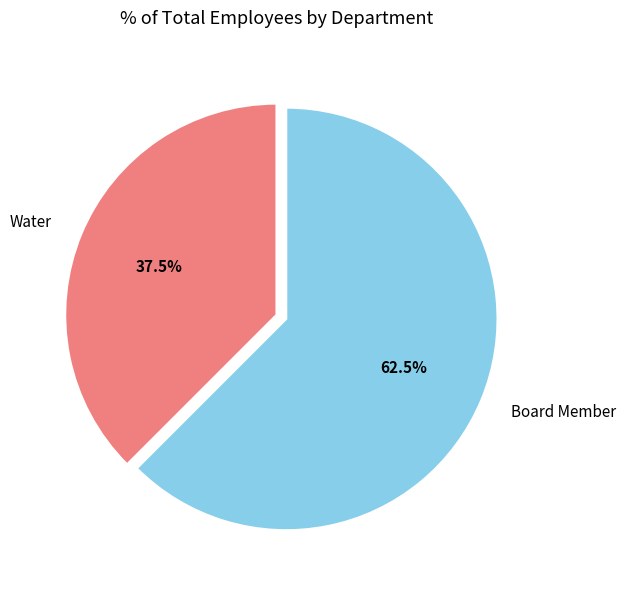

Approximately how many times larger is the value at Water compared to Board Member?

0.6